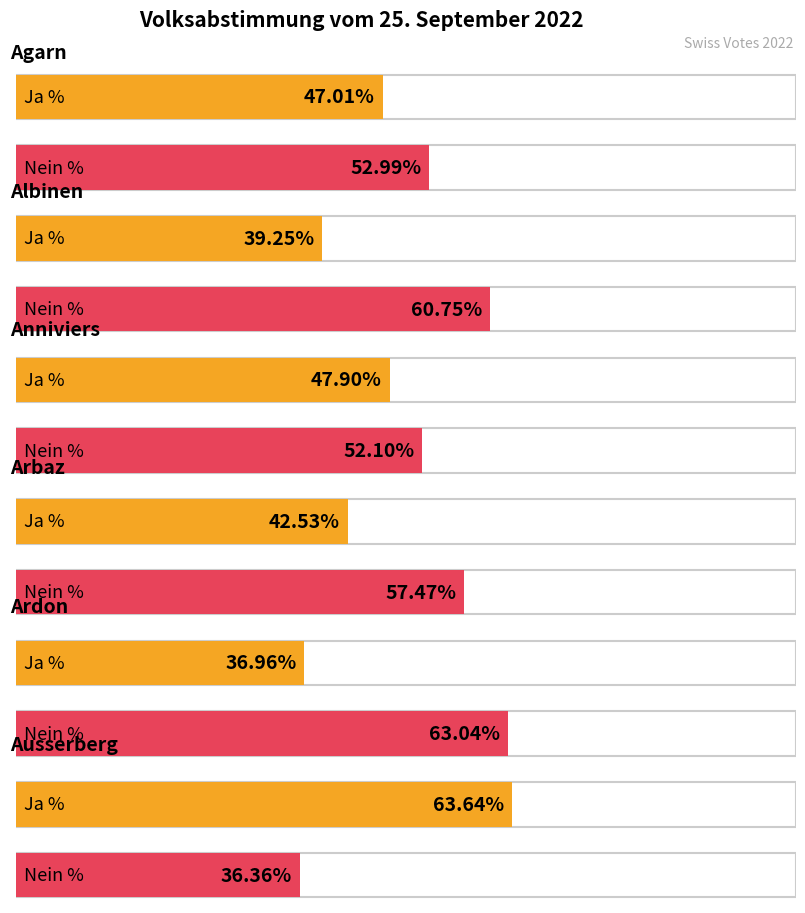

What are all the series names shown in the legend?

Ja %, Nein %